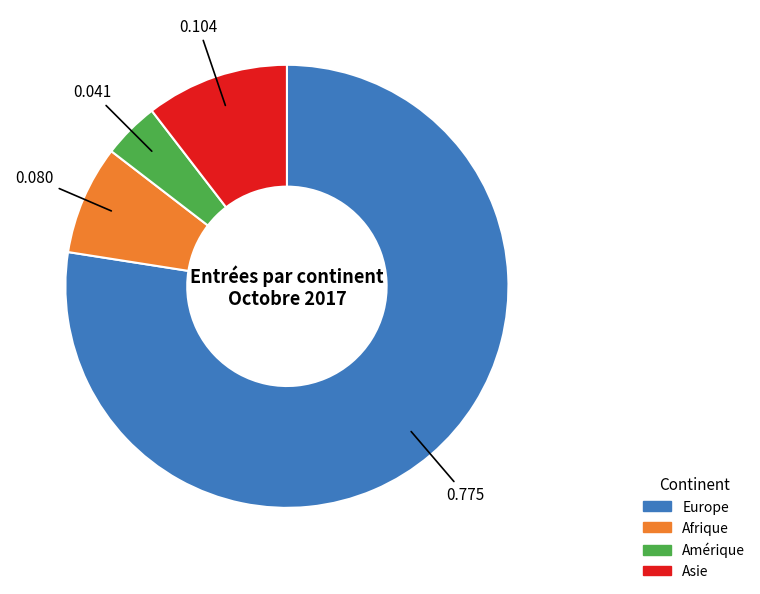

Does any single category account for the majority?

Yes